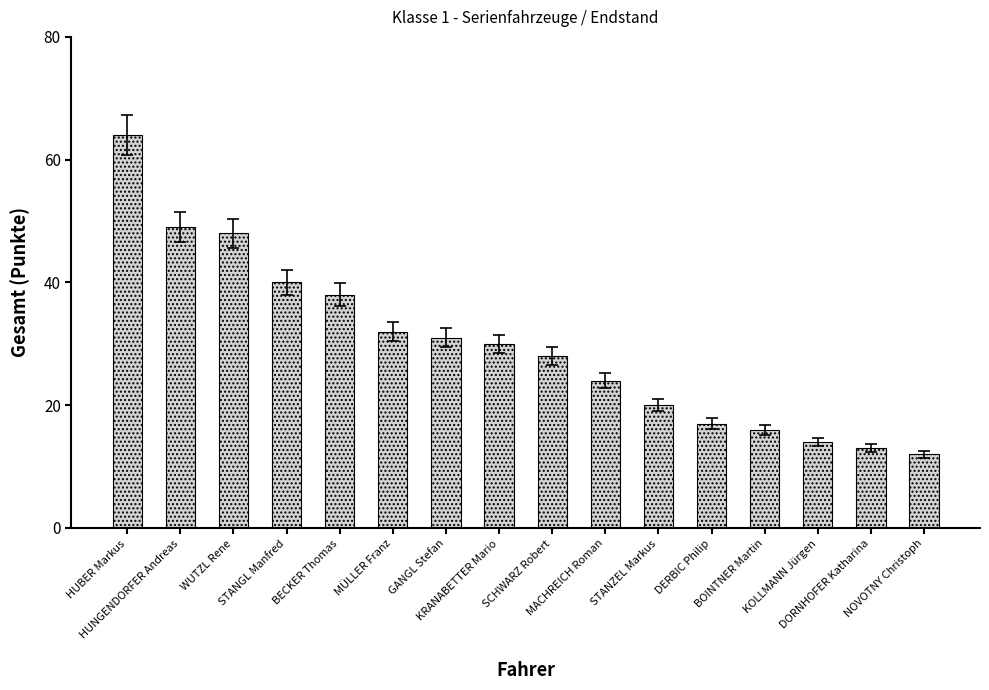

What is the difference between the maximum and second lowest values?

51